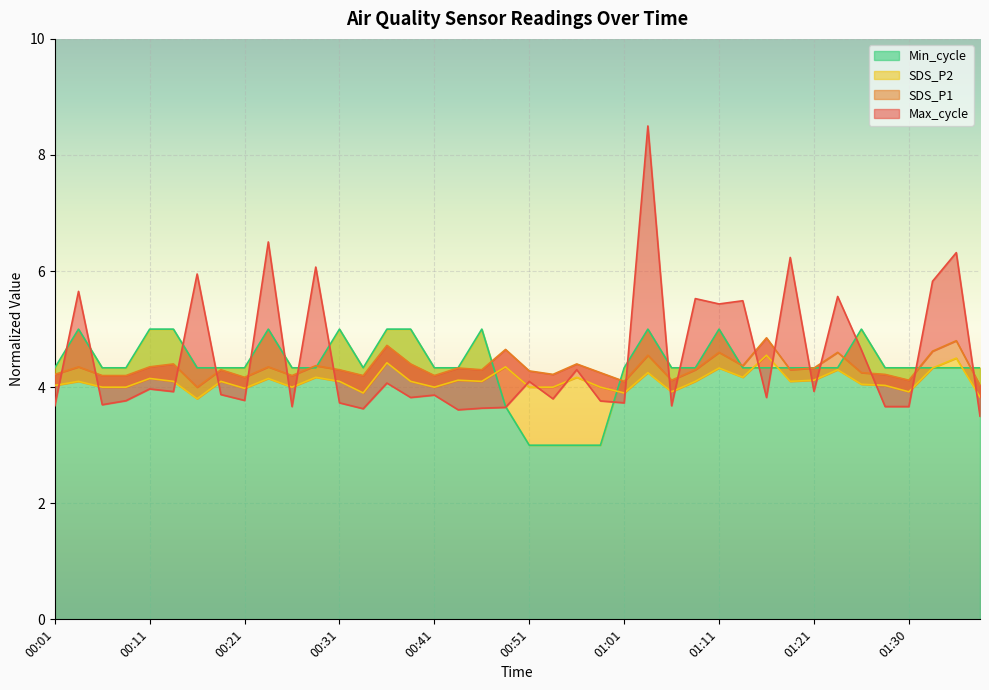

What are all the series names shown in the legend?

SDS_P1, SDS_P2, Min_cycle, Max_cycle